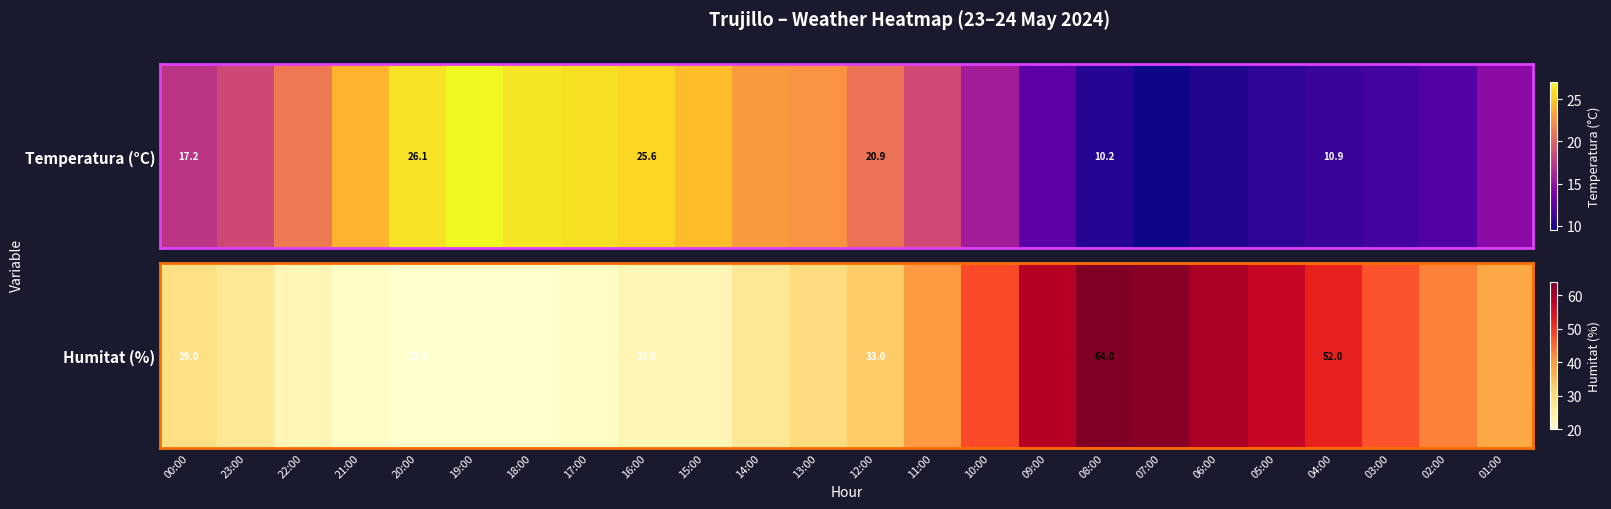

The value at 17:00 is 11. True or false?

False